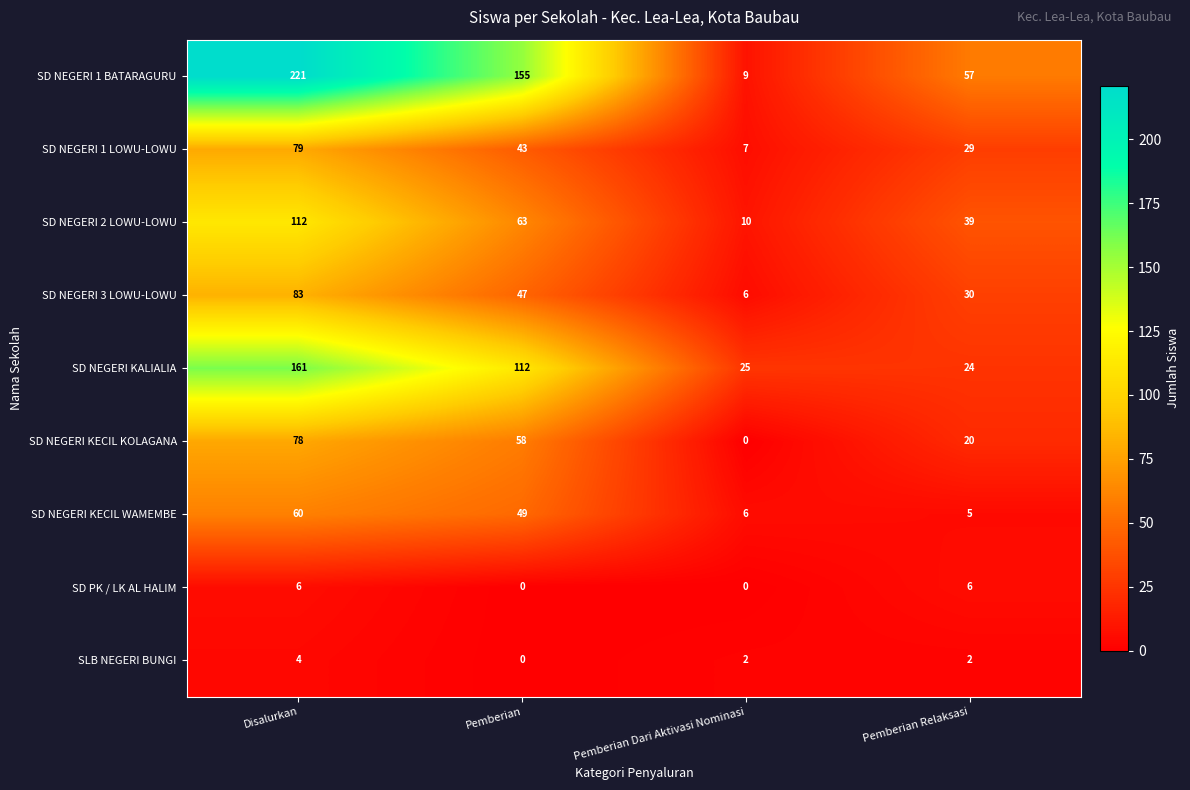

Is it true that SD NEGERI KECIL KOLAGANA equals -53 at Pemberian Dari Aktivasi Nominasi?

False